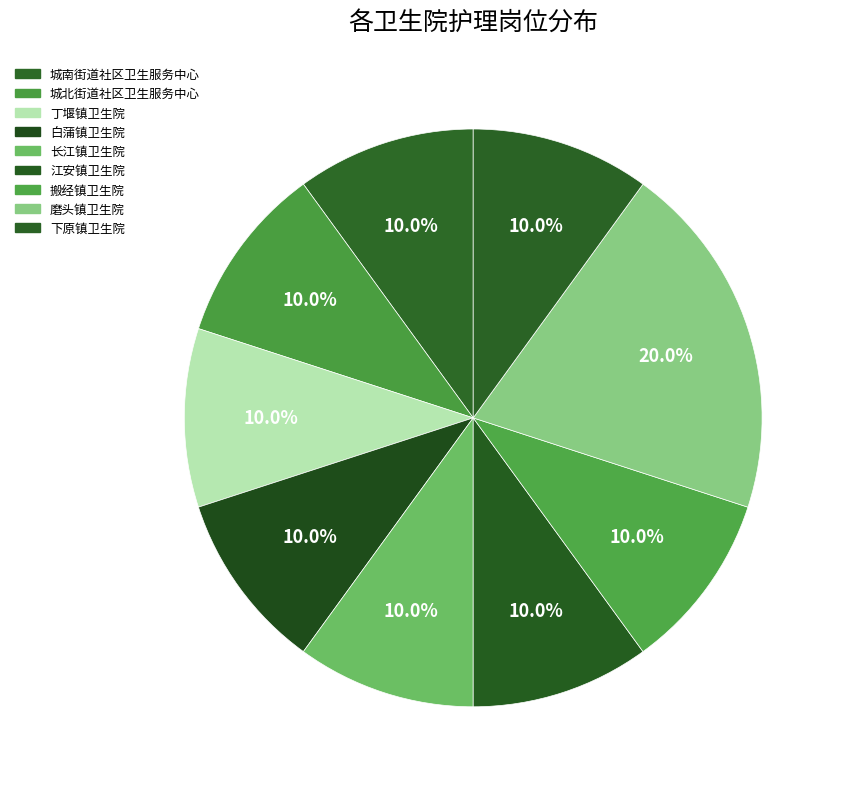

To the nearest percent, what portion does 城南街道社区卫生服务中心 represent?

10%